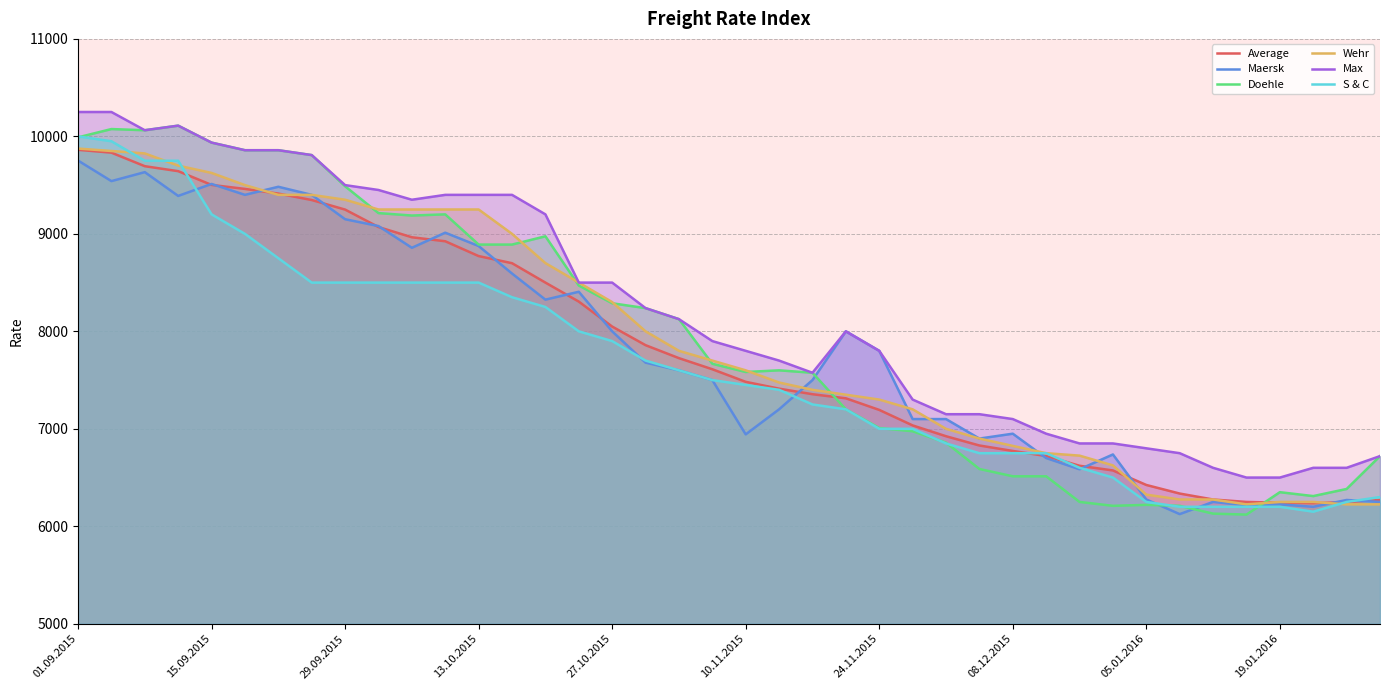

Does the chart have visible grid lines?

Yes